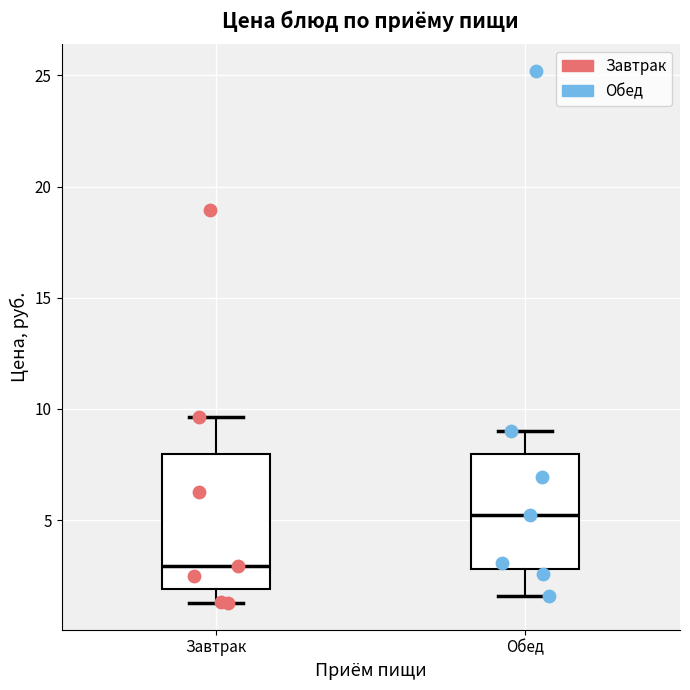

Reading left to right, transcribe this box plot: for each box, give where its median line is, the range the box spans, and where its two whiskers end, as read against the y-axis. The values are not printed on the chart, so give them approximately, as read against the axis.

Завтрак: median 3.0, box 2.0 to 8.0, whiskers 1.5 to 9.5
Обед: median 5.0, box 3.0 to 8.0, whiskers 1.5 to 9.0